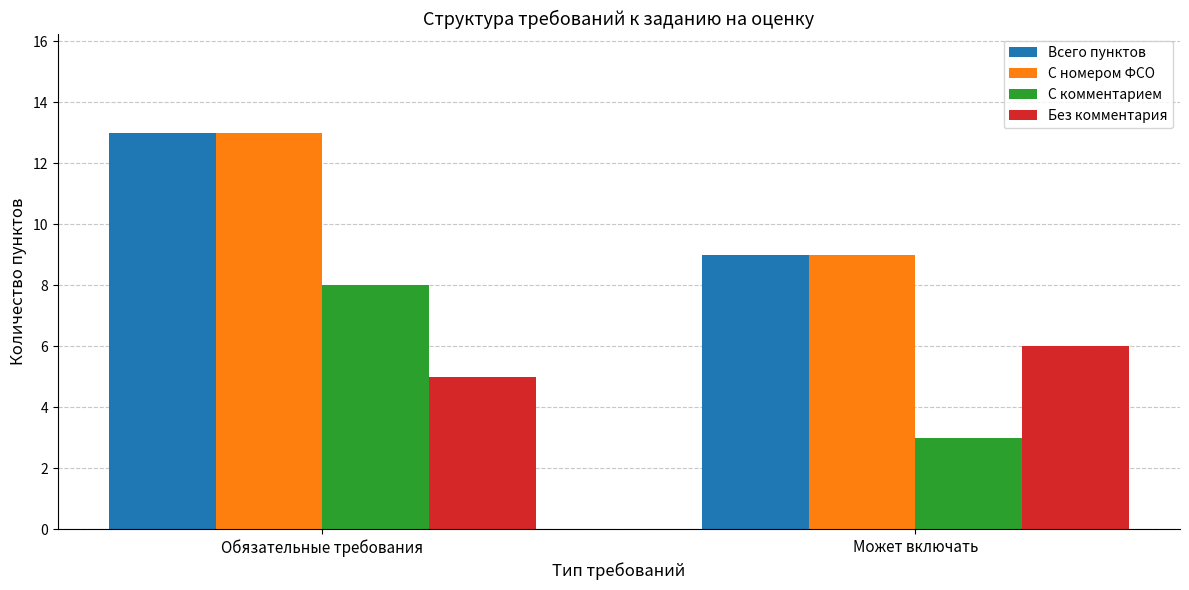

Reading left to right, what are all the values shown in this chart?

Всего пунктов: 13	9
С номером ФСО: 13	9
С комментарием: 8	3
Без комментария: 5	6